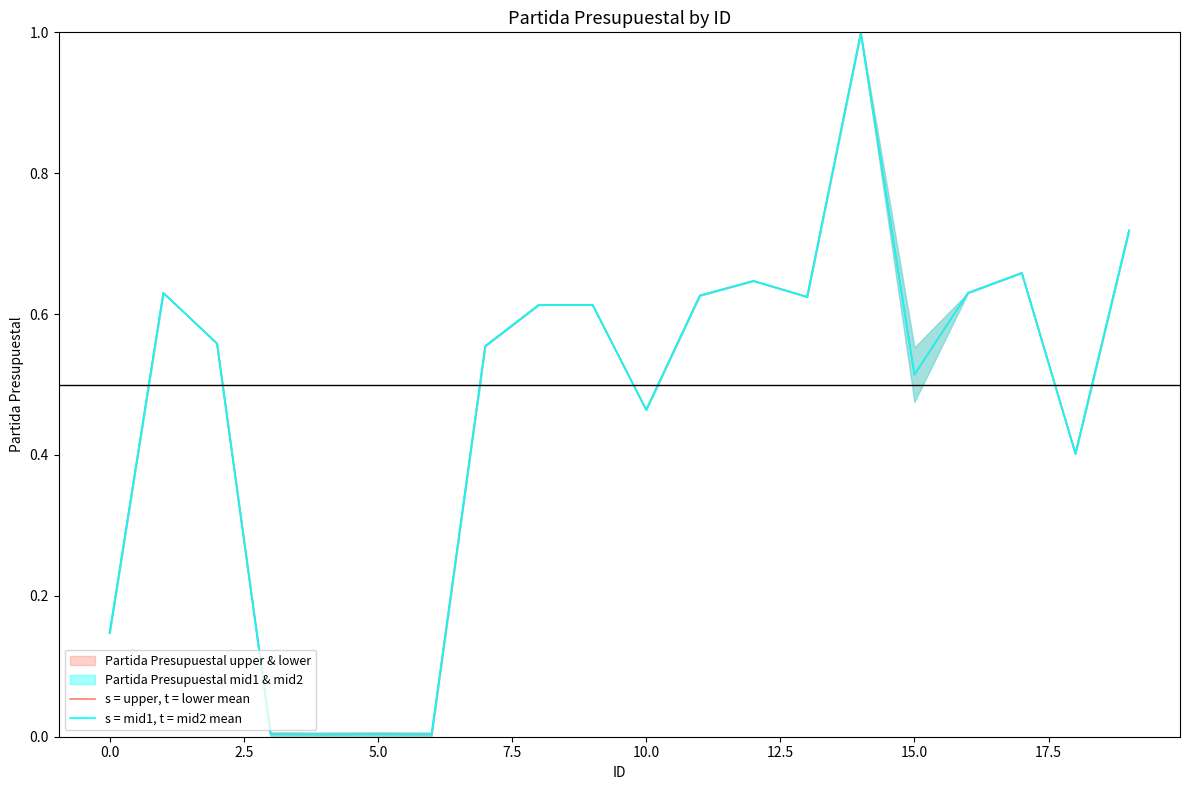

At 19, list the series in order from smallest to largest.

s = upper, t = lower mean, s = mid1, t = mid2 mean